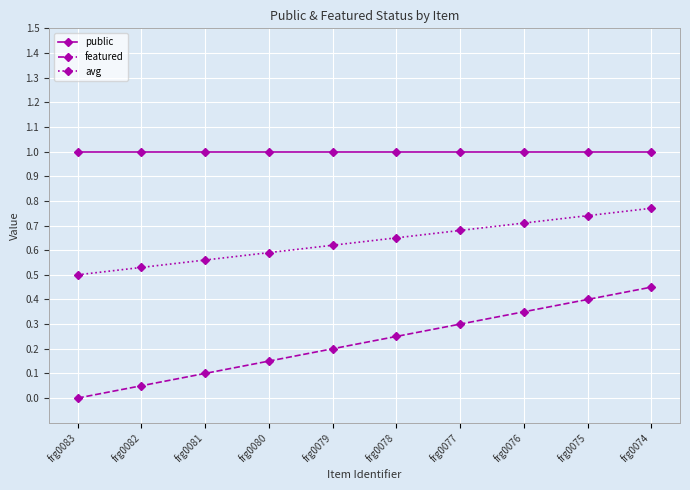

How many series are shown in this chart?

3